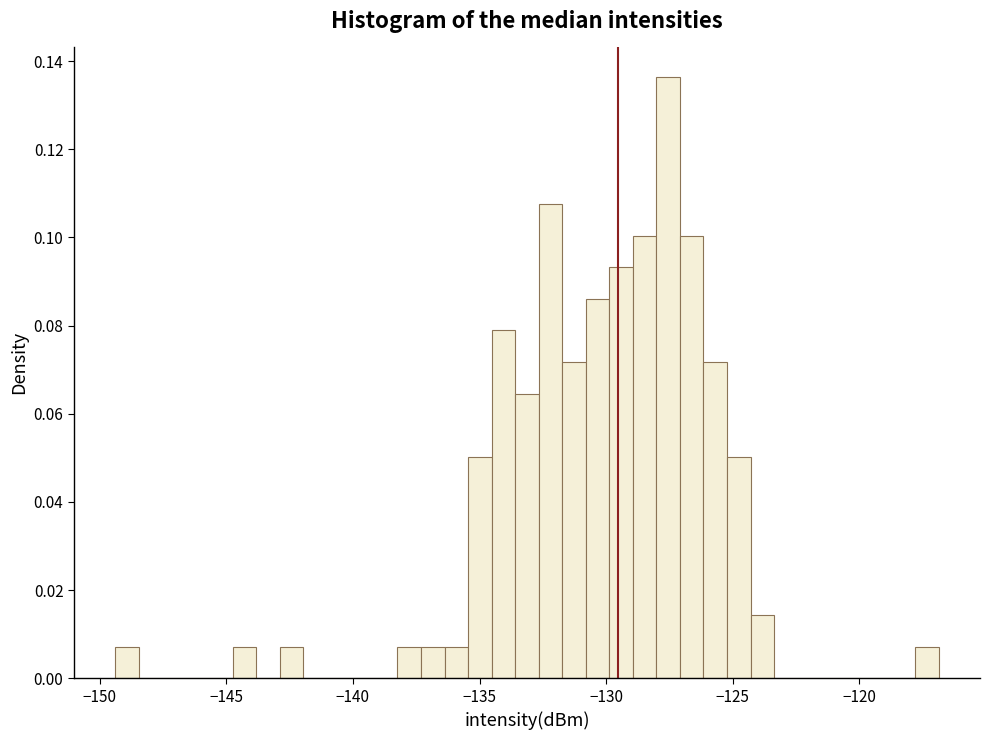

Around what value on the x-axis is the tallest bar? Give the approximate position of its centre, as read against the axis.

-127.5